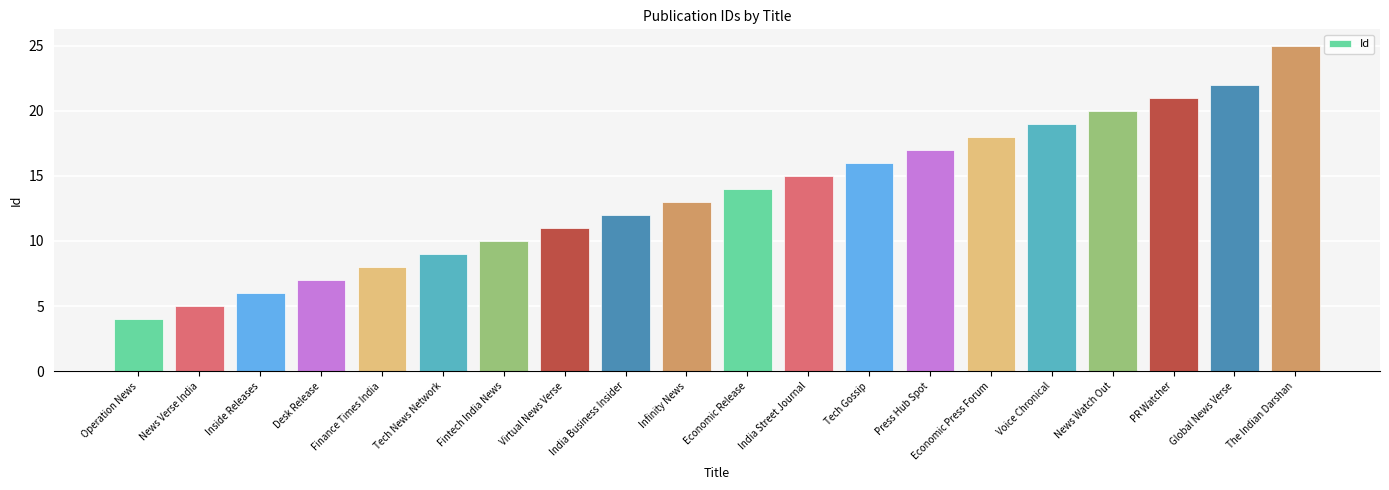

Which has a higher value, Voice Chronical or The Indian Darshan?

The Indian Darshan